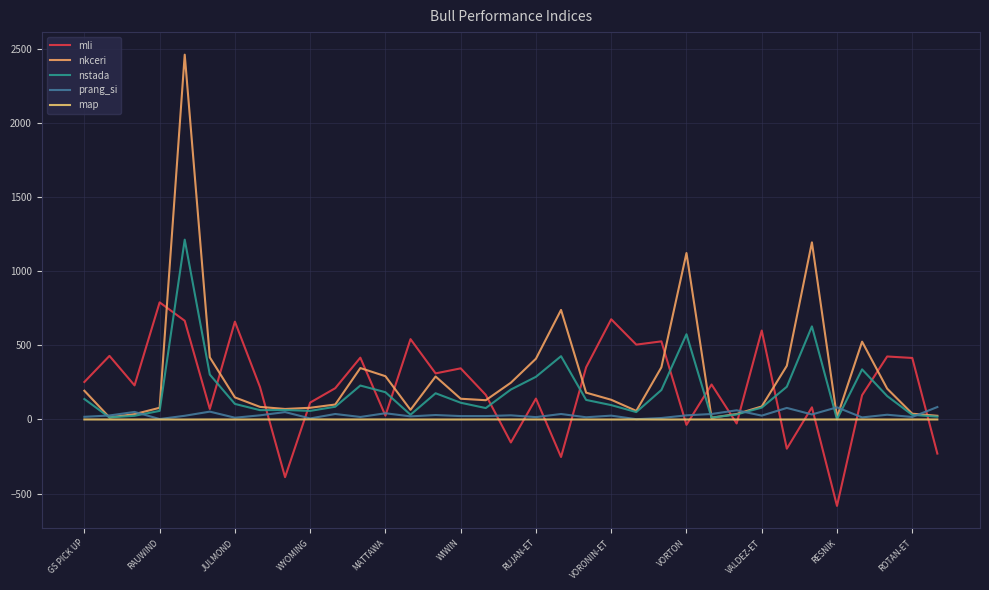

Does the chart have visible grid lines?

Yes